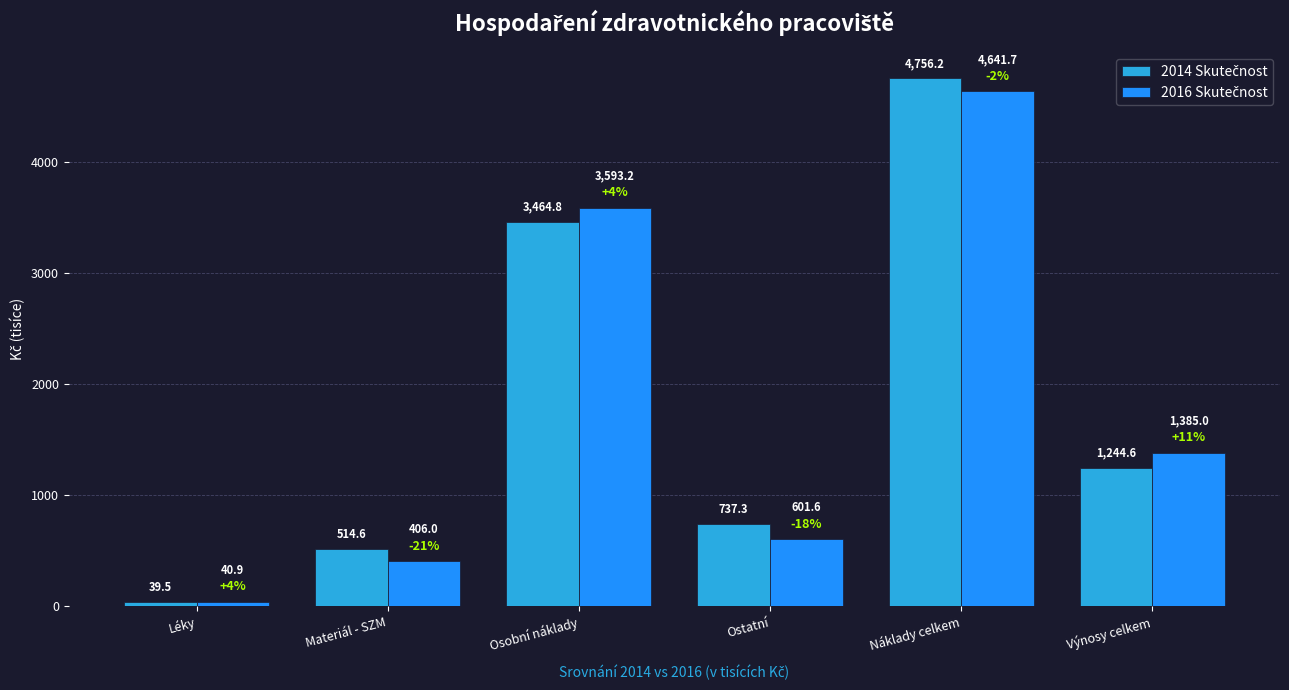

What is the greatest value displayed?

4756.2